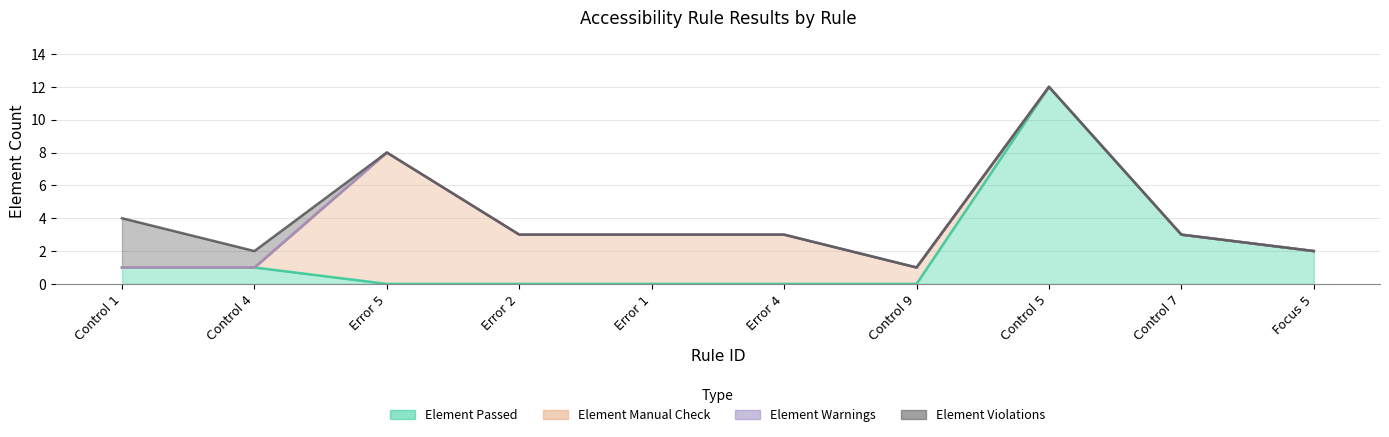

Reading right to left, extract all data points from this chart.

Element Passed: 2	3	12	0	0	0	0	0	1	1
Element Manual Check: 0	0	0	1	3	3	3	8	0	0
Element Warnings: 0	0	0	0	0	0	0	0	0	0
Element Violations: 0	0	0	0	0	0	0	0	1	3